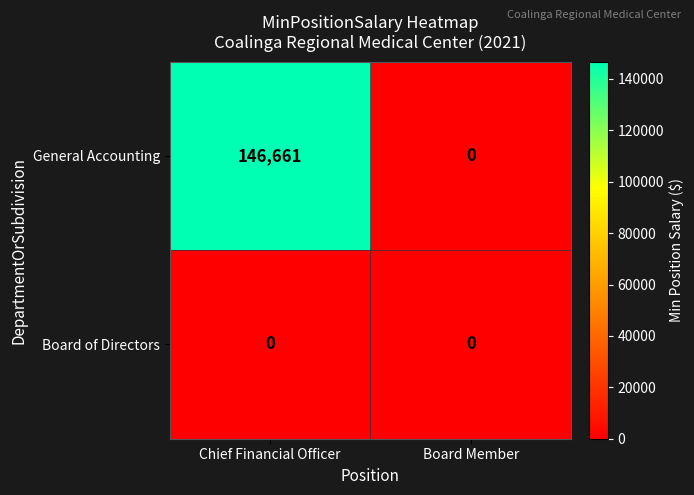

Read the General Accounting value at Chief Financial Officer.

146661